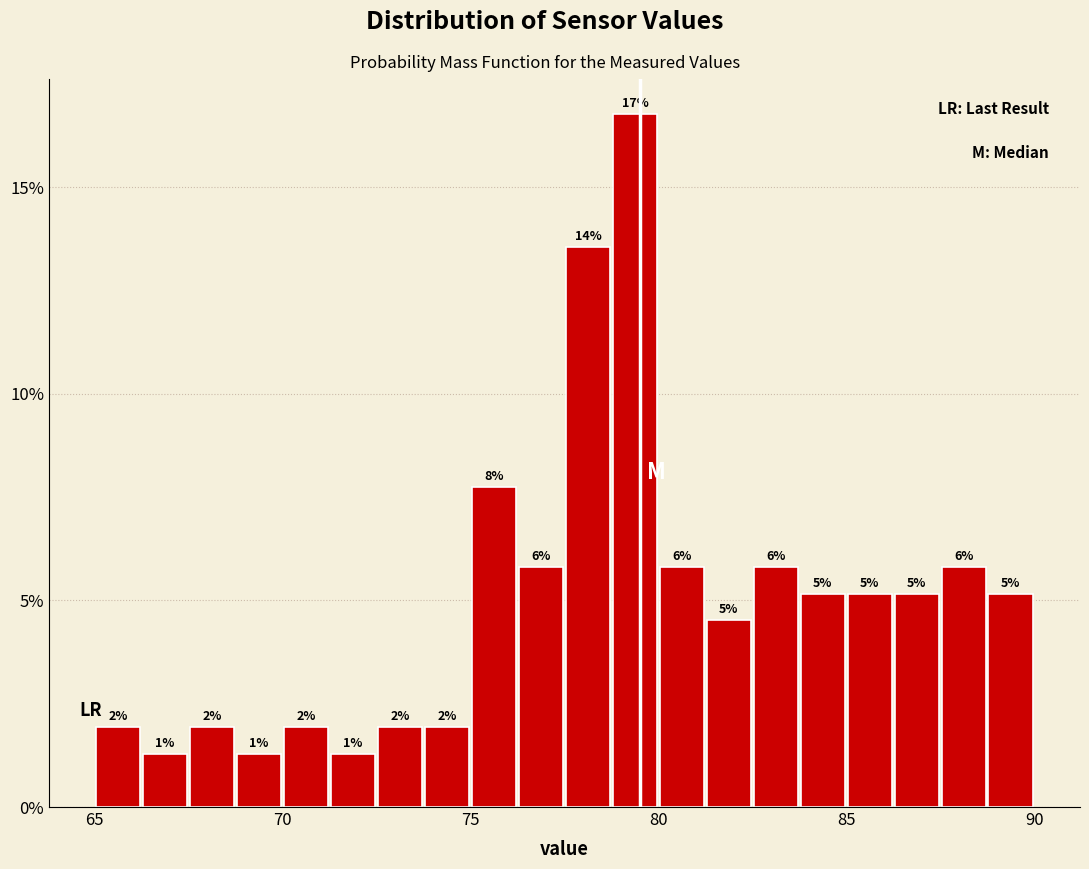

Read against the x-axis, roughly where is the centre of the tallest bar?

79.5